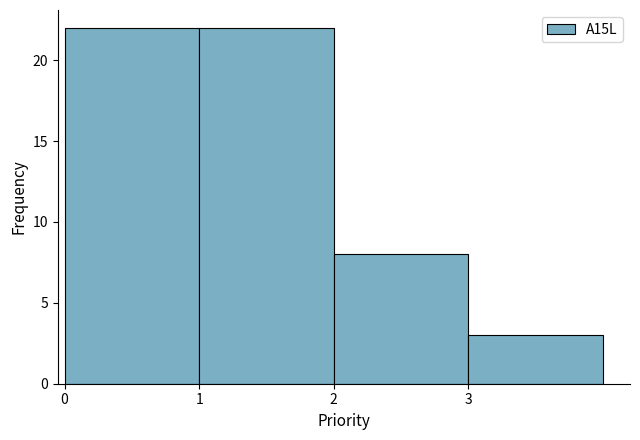

Reading left to right, transcribe this chart: for each bar, give the range it covers on the x-axis and its height. The values are not printed on the chart, so give them approximately, as read against the axis.

0 to 1: 22
1 to 2: 22
2 to 3: 8
3 to 4: 3